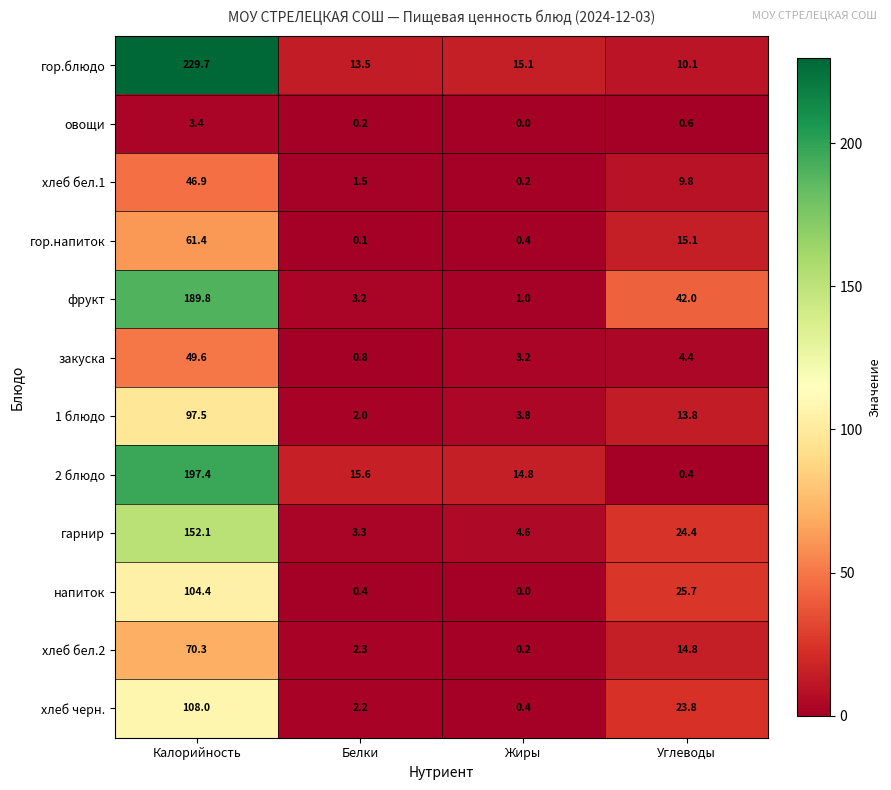

What is the approximate value of хлеб бел.2 at Белки?

2.3